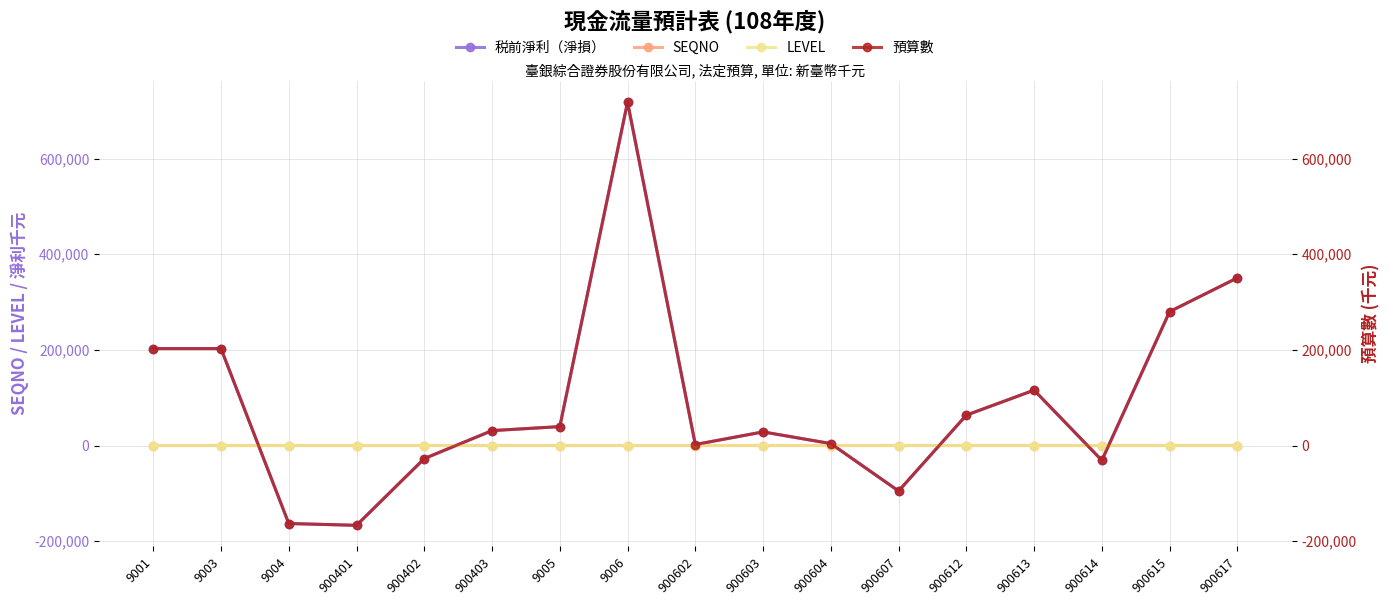

How many data points does each series have?

17